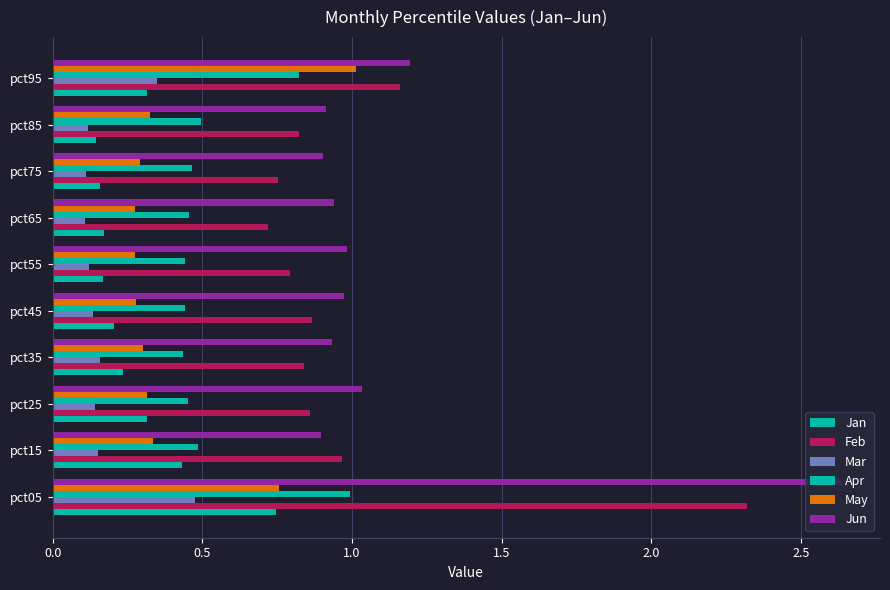

How many data points does each series have?

10